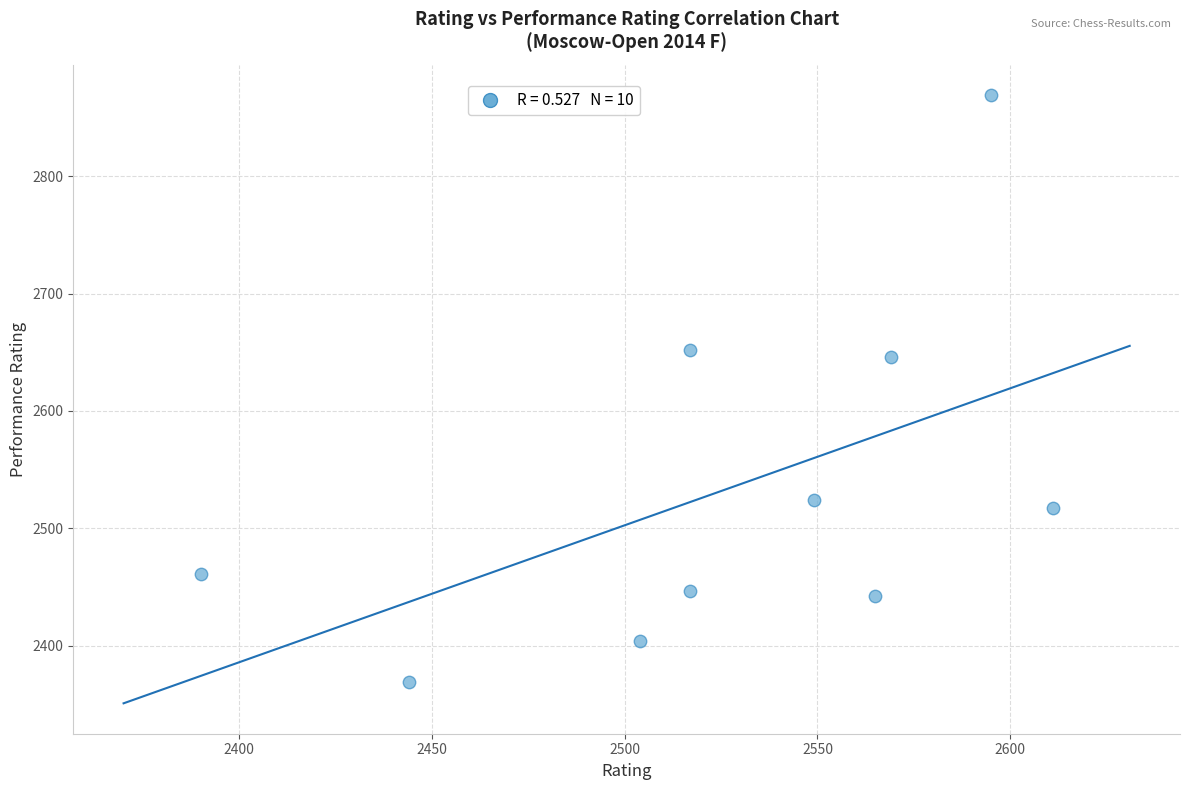

What is the average X value?

2526